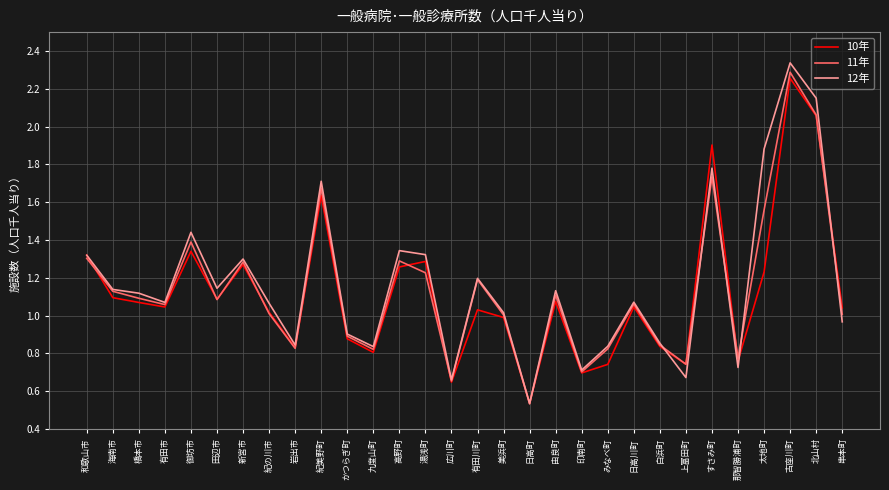

Is the value of 12年 at 太地町 greater than the value of 10年 at 有田川町?

Yes